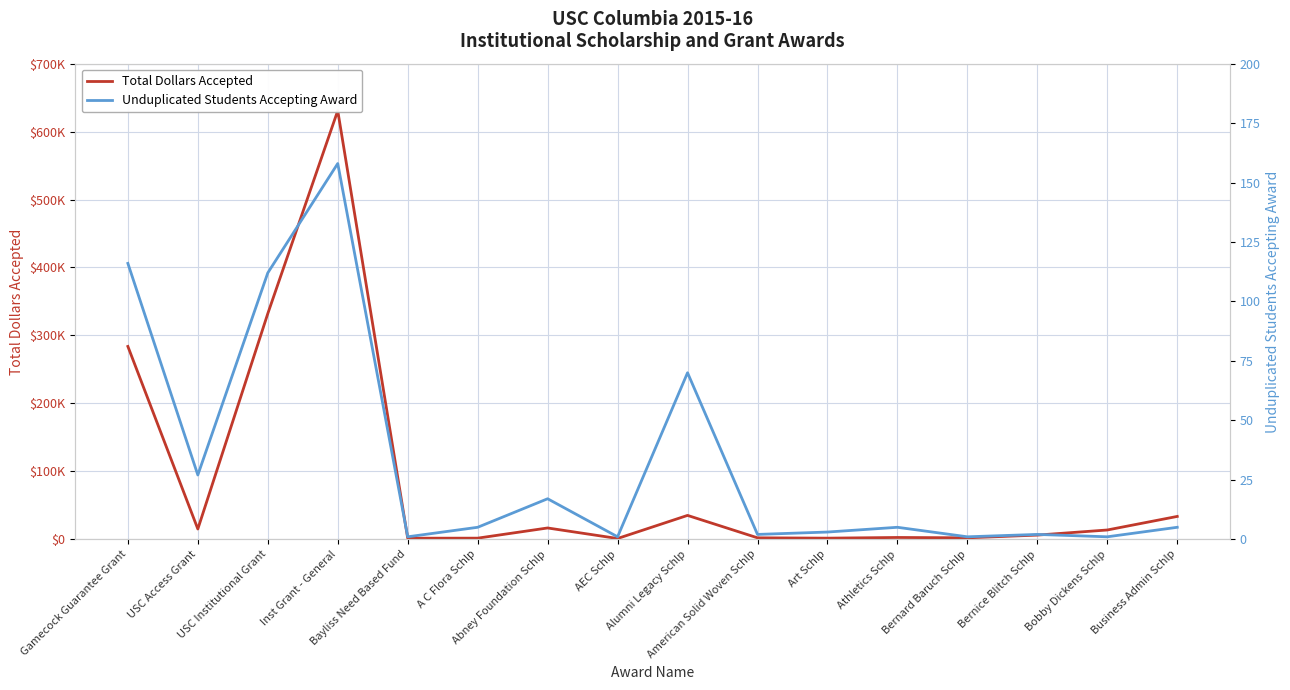

What position from the left is American Solid Woven Schlp?

10